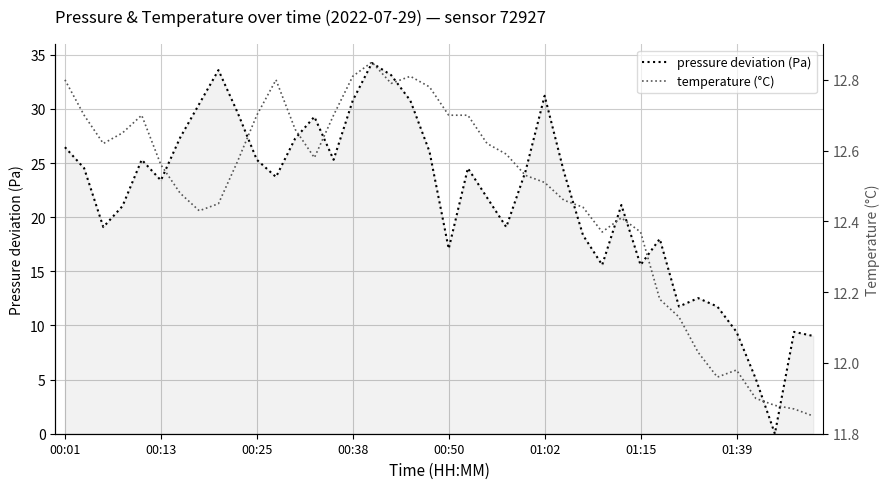

Is it true that pressure deviation (Pa) equals 25.3 at 00:25?

True